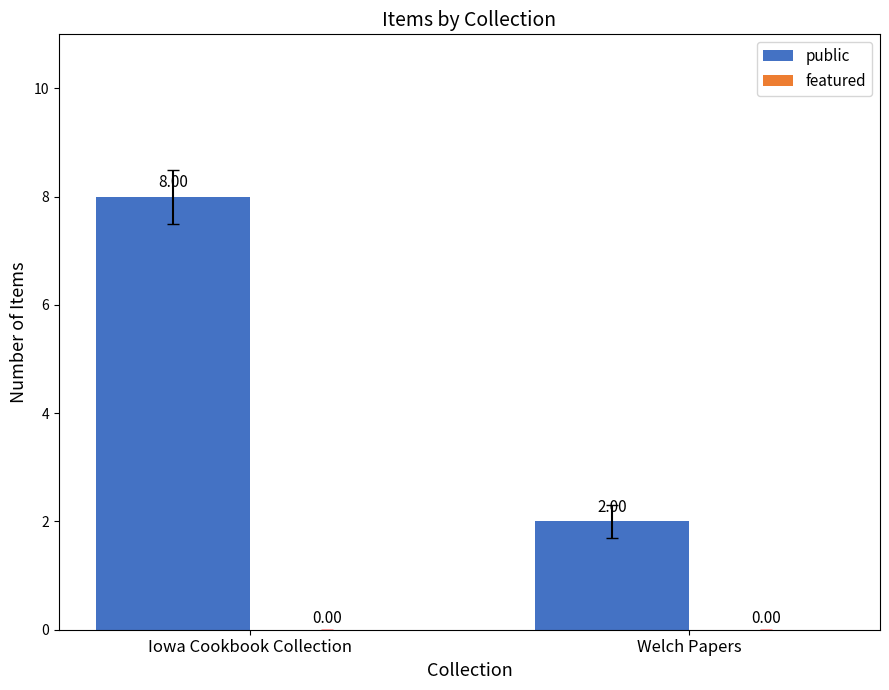

Approximately how many times larger is the value at Iowa Cookbook Collection compared to Welch Papers?

4.0